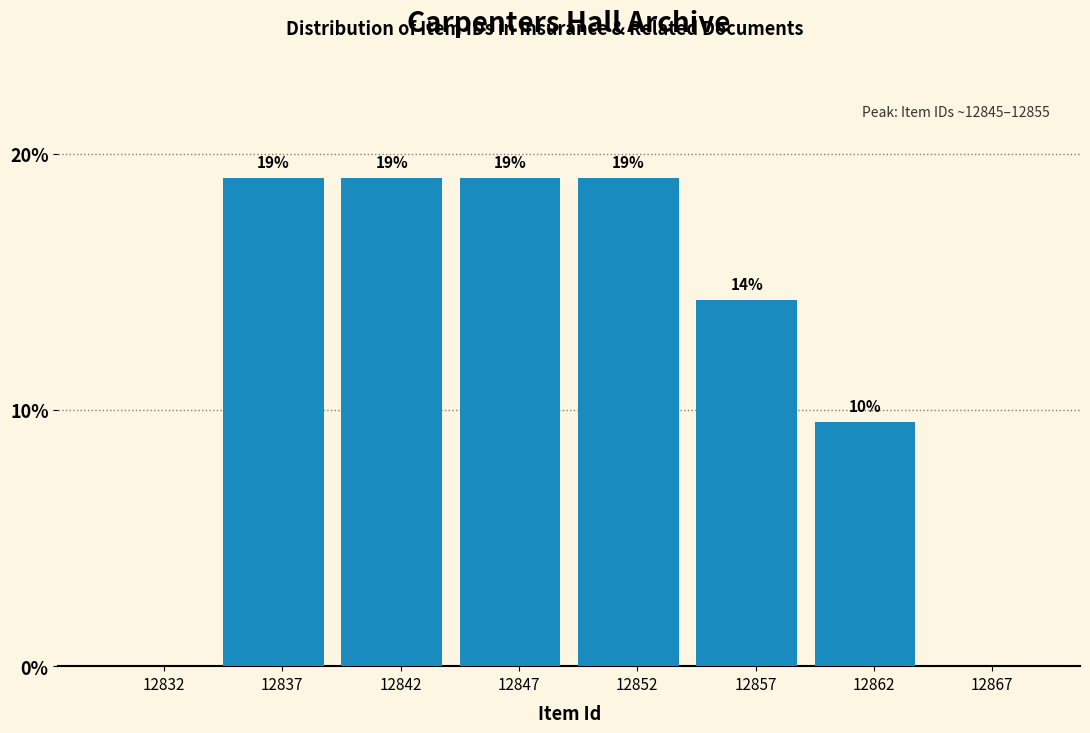

What is the sum of the values at 12867 and 12847?

19.0